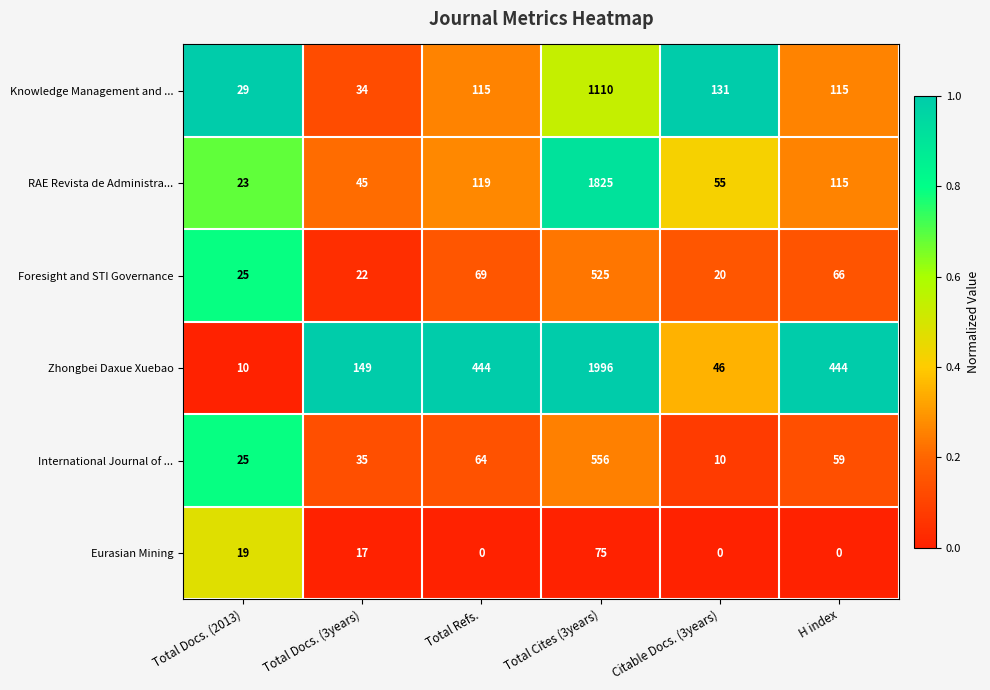

At which label does International Journal of ... first exceed 59?

Total Refs.